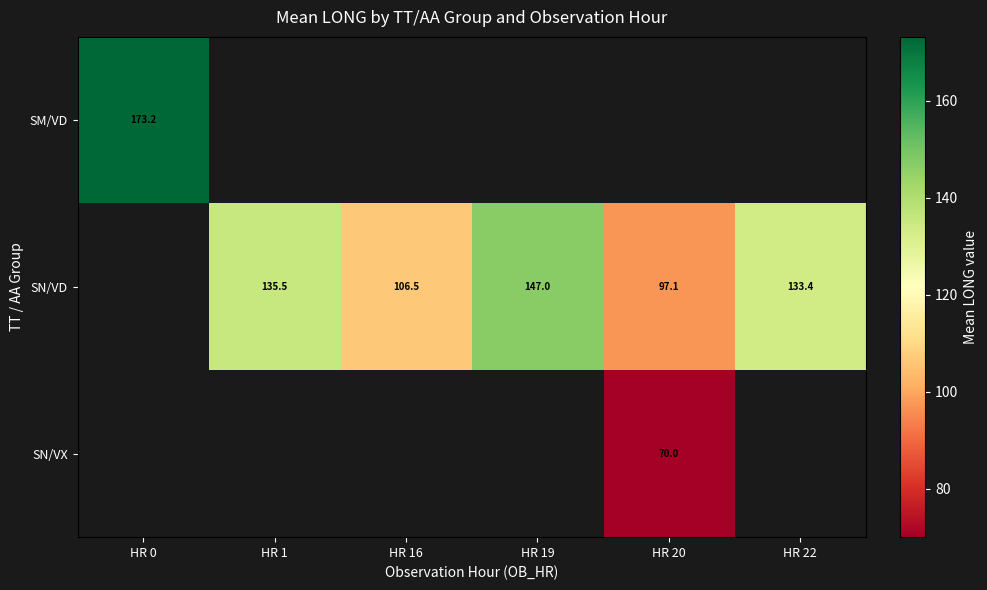

The SN/VD series shows 147.0 at HR 19. True or false?

True